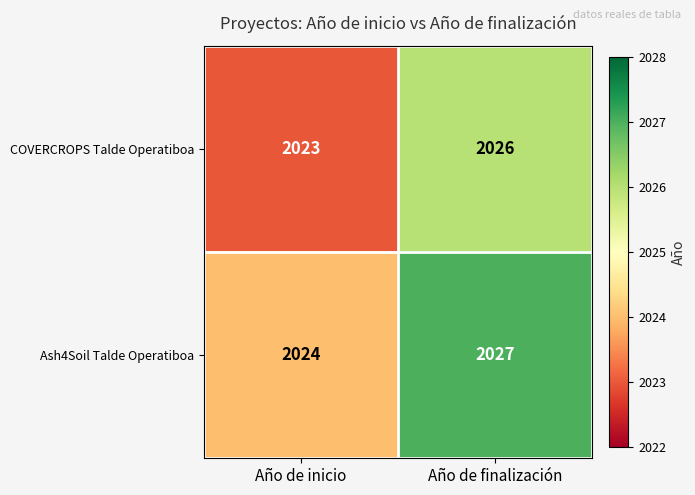

What is the maximum value shown in the chart?

2027